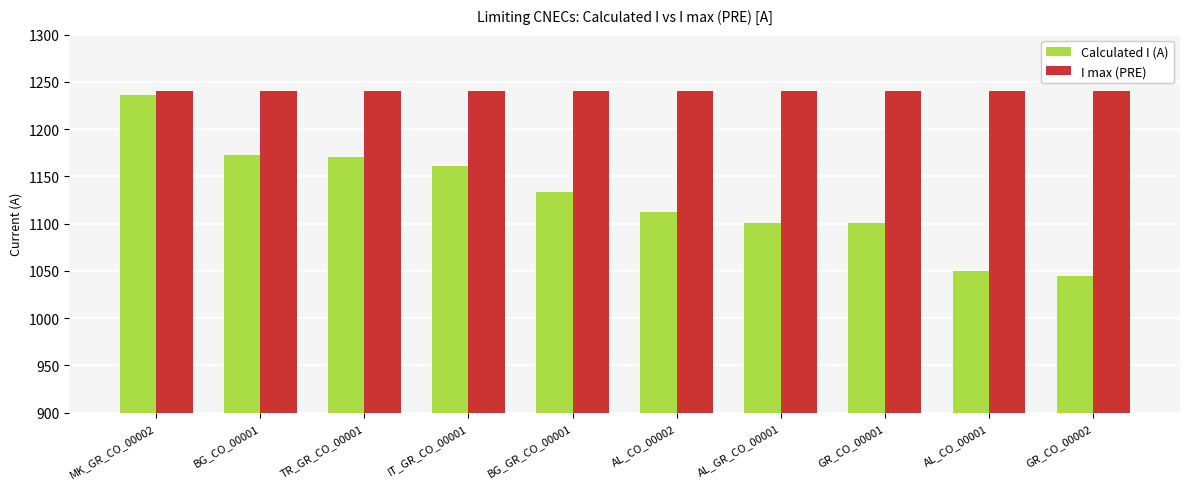

Count the number of categories in the chart.

10